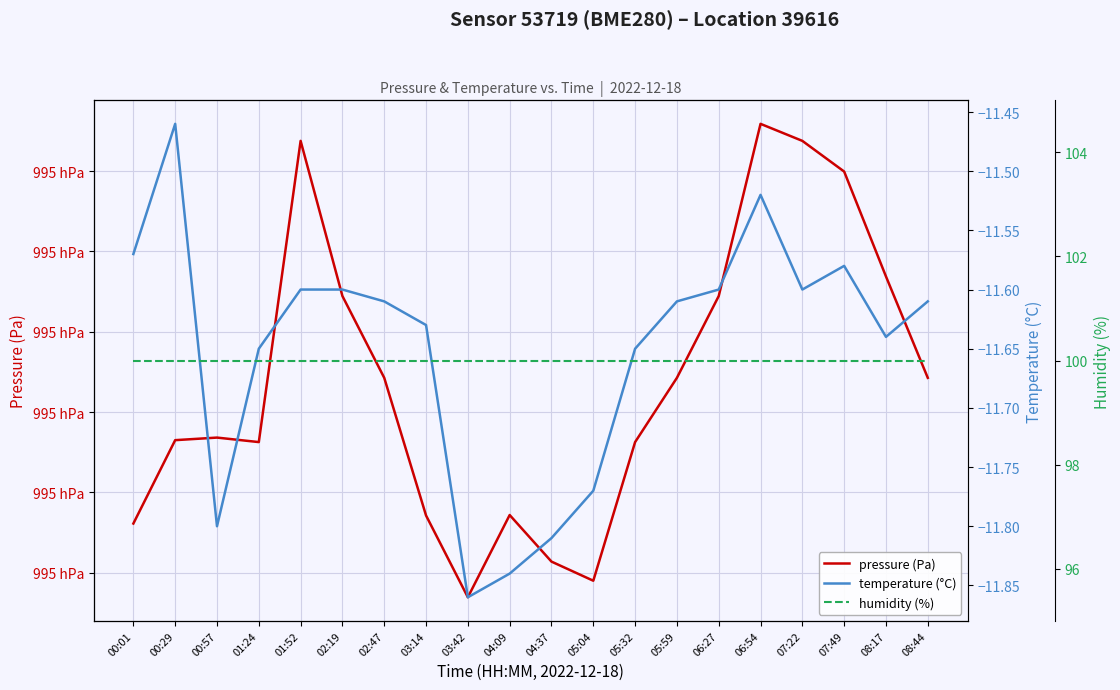

Which has a higher value, 02:19 or 04:37?

02:19